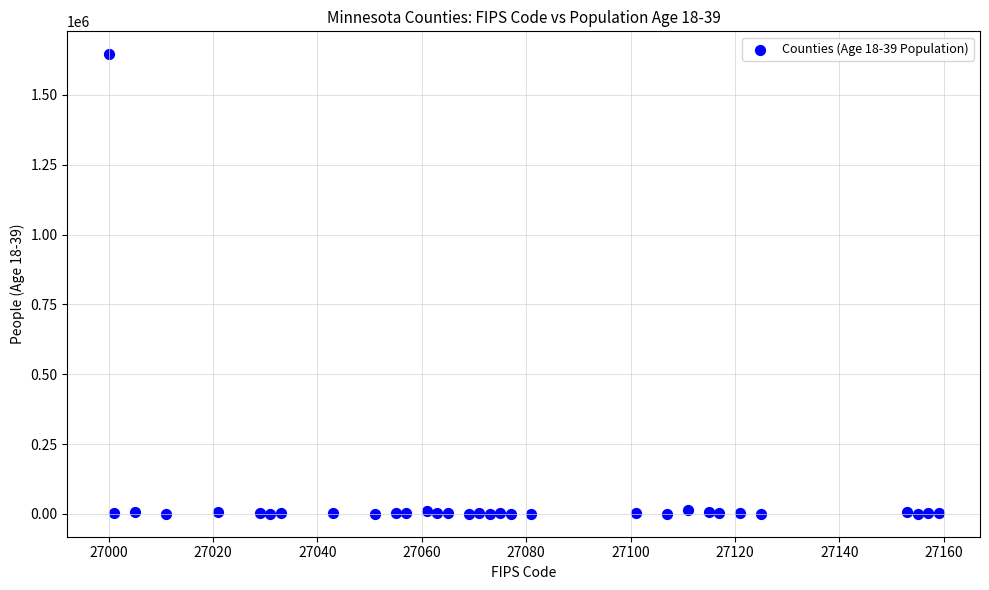

What is the range of X values (max minus min)?

159